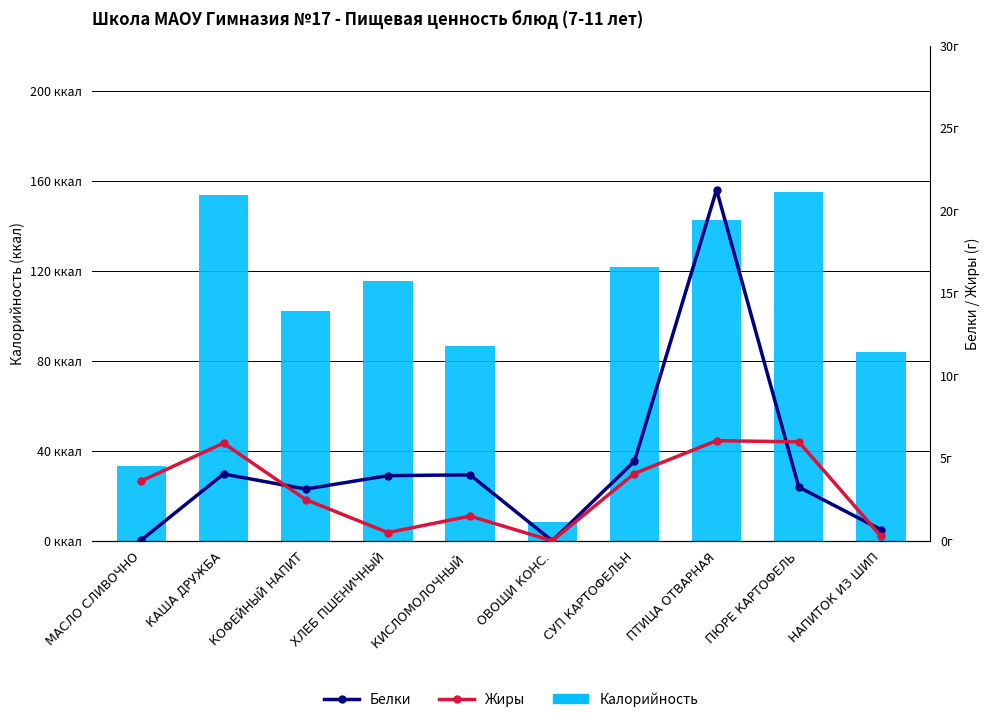

Reading left to right, list all the values displayed in this chart.

Калорийность: МАСЛО СЛИВОЧНО=33.1	КАША ДРУЖБА=153.6	КОФЕЙНЫЙ НАПИТ=102.2	ХЛЕБ ПШЕНИЧНЫЙ=115.5	КИСЛОМОЛОЧНЫЙ =86.7	ОВОЩИ КОНС.=8.4	СУП КАРТОФЕЛЬН=121.6	ПТИЦА ОТВАРНАЯ=142.6	ПЮРЕ КАРТОФЕЛЬ=155.2	НАПИТОК ИЗ ШИП=83.8
Белки: МАСЛО СЛИВОЧНО=0.1	КАША ДРУЖБА=4.0	КОФЕЙНЫЙ НАПИТ=3.1	ХЛЕБ ПШЕНИЧНЫЙ=4.0	КИСЛОМОЛОЧНЫЙ =4.0	ОВОЩИ КОНС.=0.0	СУП КАРТОФЕЛЬН=4.8	ПТИЦА ОТВАРНАЯ=21.3	ПЮРЕ КАРТОФЕЛЬ=3.3	НАПИТОК ИЗ ШИП=0.7
Жиры: МАСЛО СЛИВОЧНО=3.6	КАША ДРУЖБА=5.9	КОФЕЙНЫЙ НАПИТ=2.5	ХЛЕБ ПШЕНИЧНЫЙ=0.5	КИСЛОМОЛОЧНЫЙ =1.5	ОВОЩИ КОНС.=0.0	СУП КАРТОФЕЛЬН=4.1	ПТИЦА ОТВАРНАЯ=6.1	ПЮРЕ КАРТОФЕЛЬ=6.0	НАПИТОК ИЗ ШИП=0.3